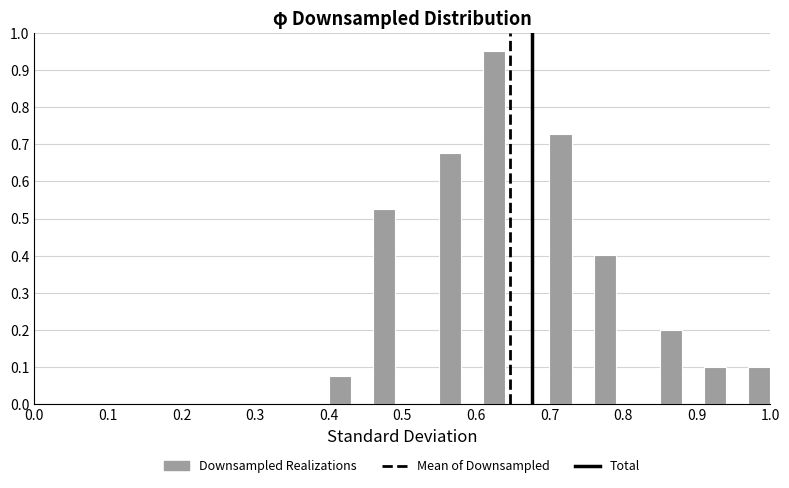

Read against the x-axis, roughly where is the centre of the tallest bar?

0.63